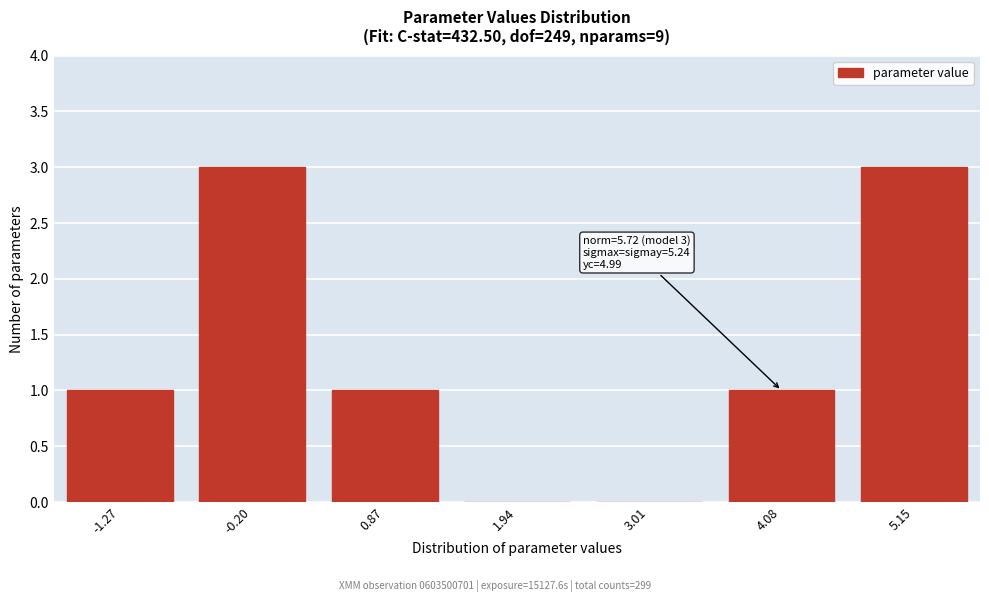

Reading right to left, extract all data points from this chart.

5.15=3	4.08=1	3.01=0	1.94=0	0.87=1	-0.20=3	-1.27=1